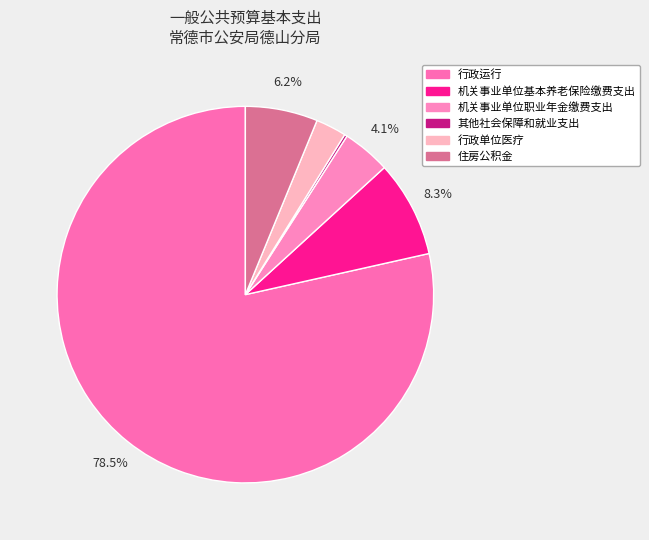

True or false: 其他社会保障和就业支出 accounts for 9% of the total.

False